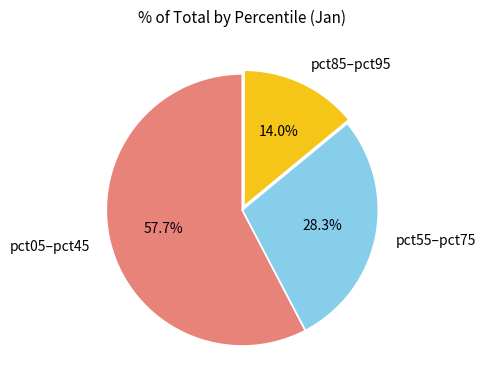

Rank the categories by value from lowest to highest.

pct85–pct95, pct55–pct75, pct05–pct45